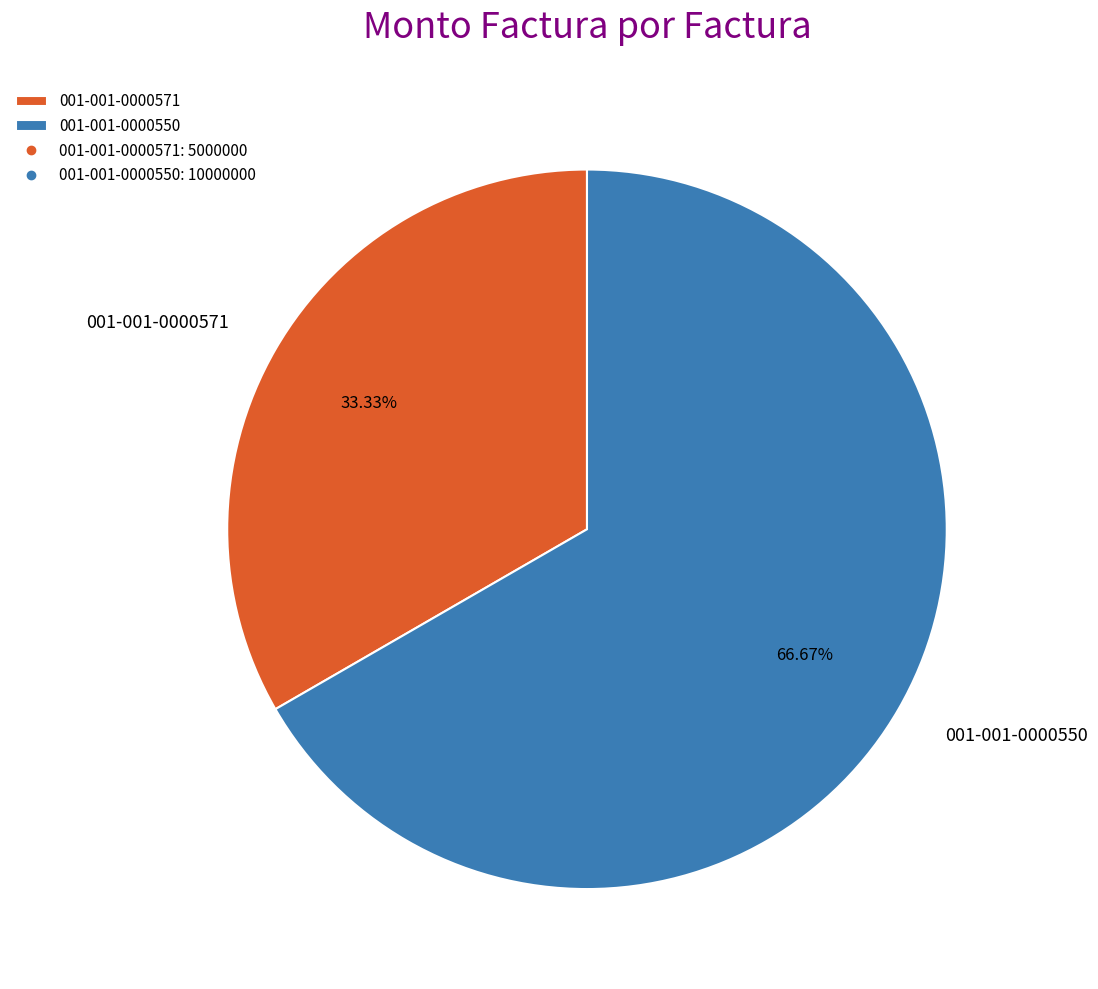

Combined, what portion of the pie is 001-001-0000571 and 001-001-0000550?

100.0%